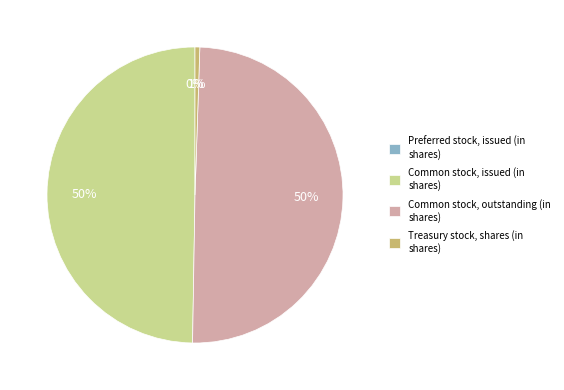

To the nearest percent, what portion does Common stock, outstanding (in shares) represent?

50%